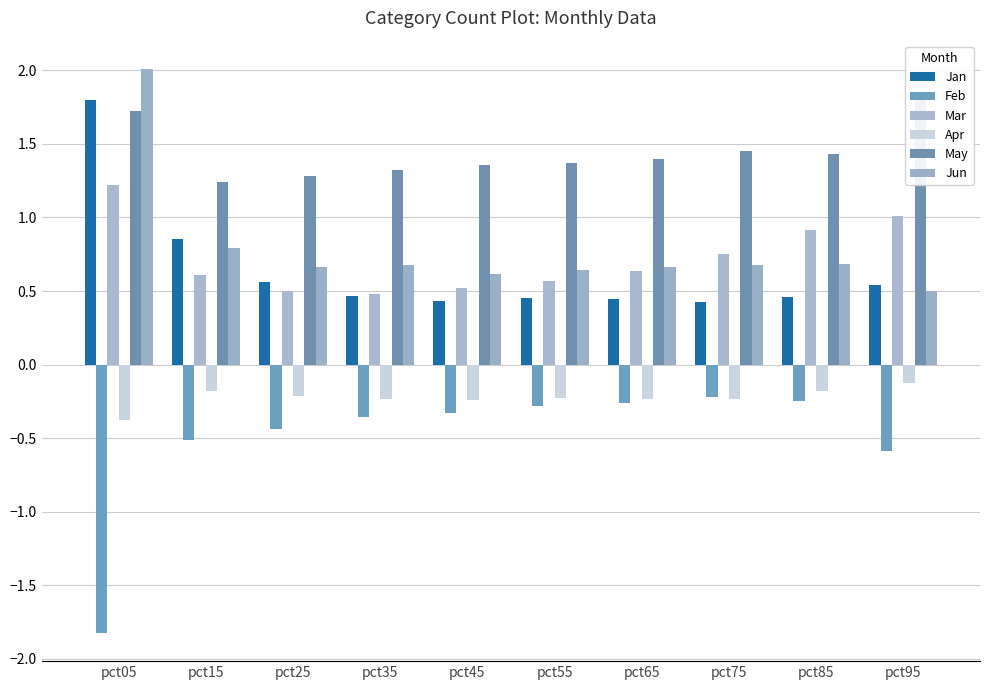

What is the difference between the second highest and second lowest values in the Jan series?

0.4